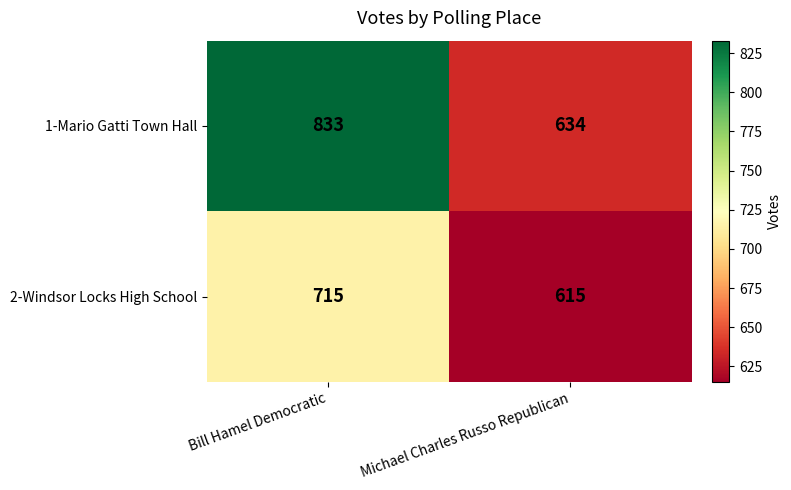

True or false: 2-Windsor Locks High School has a value of 715 at Bill Hamel Democratic.

True